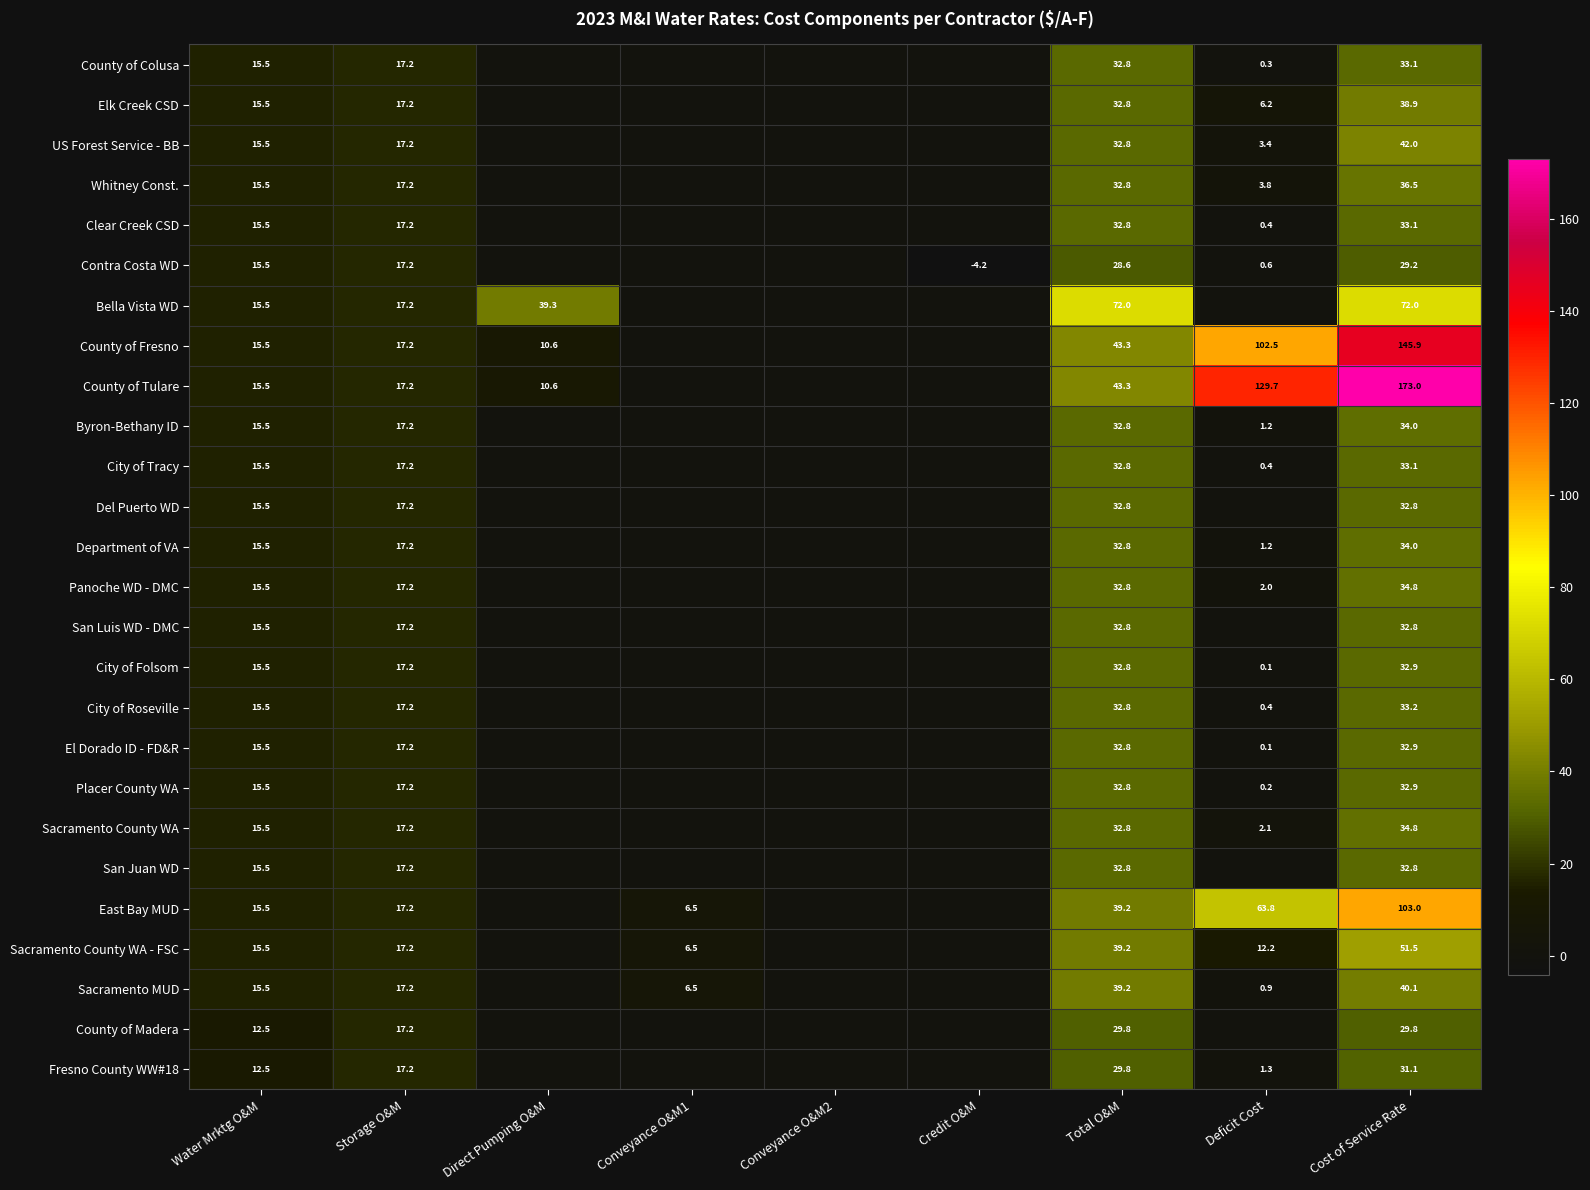

Is it true that County of Fresno equals 62.2 at Total O&M?

False